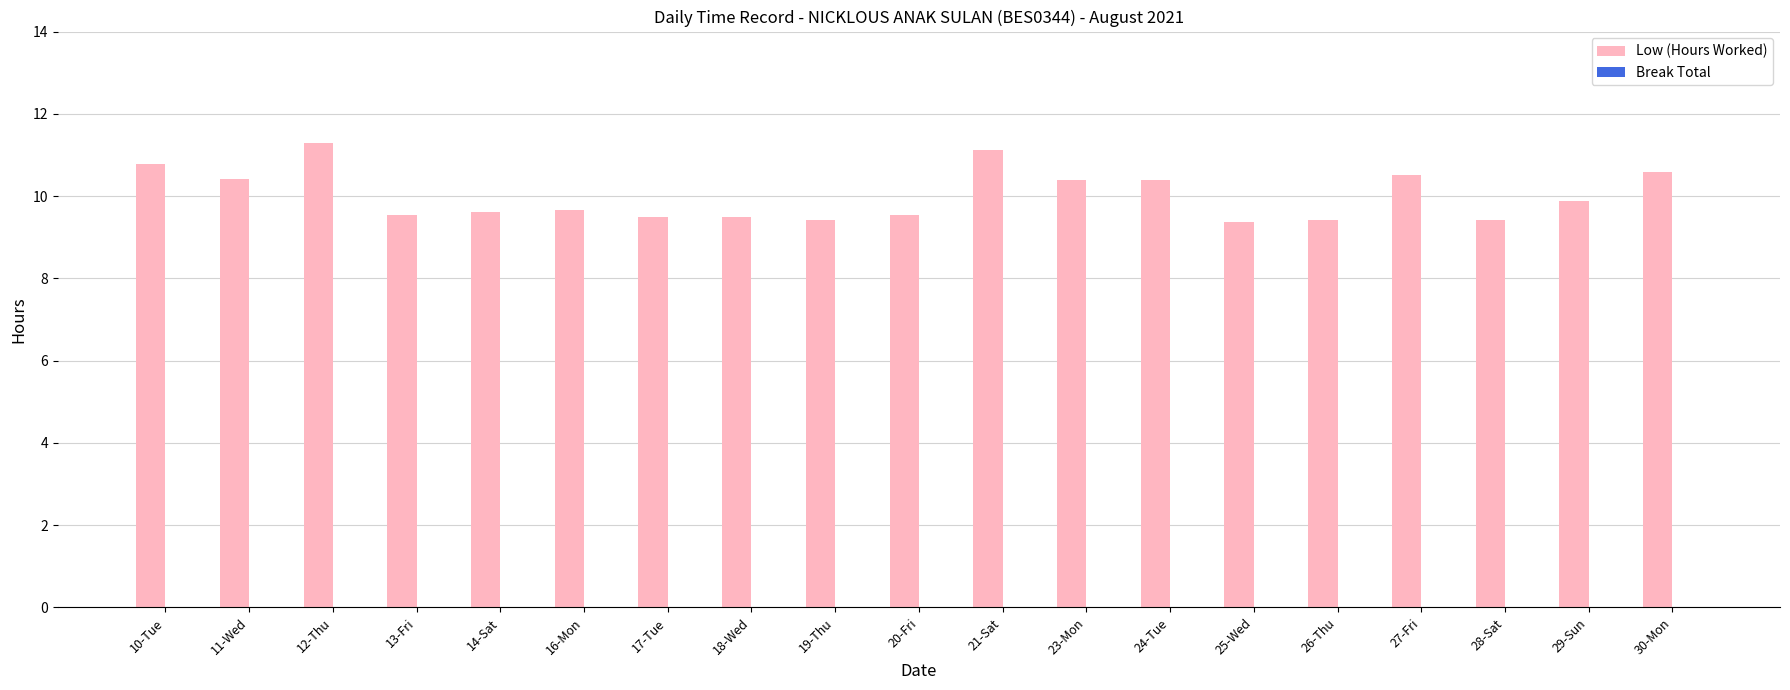

What is the greatest value displayed?

11.3